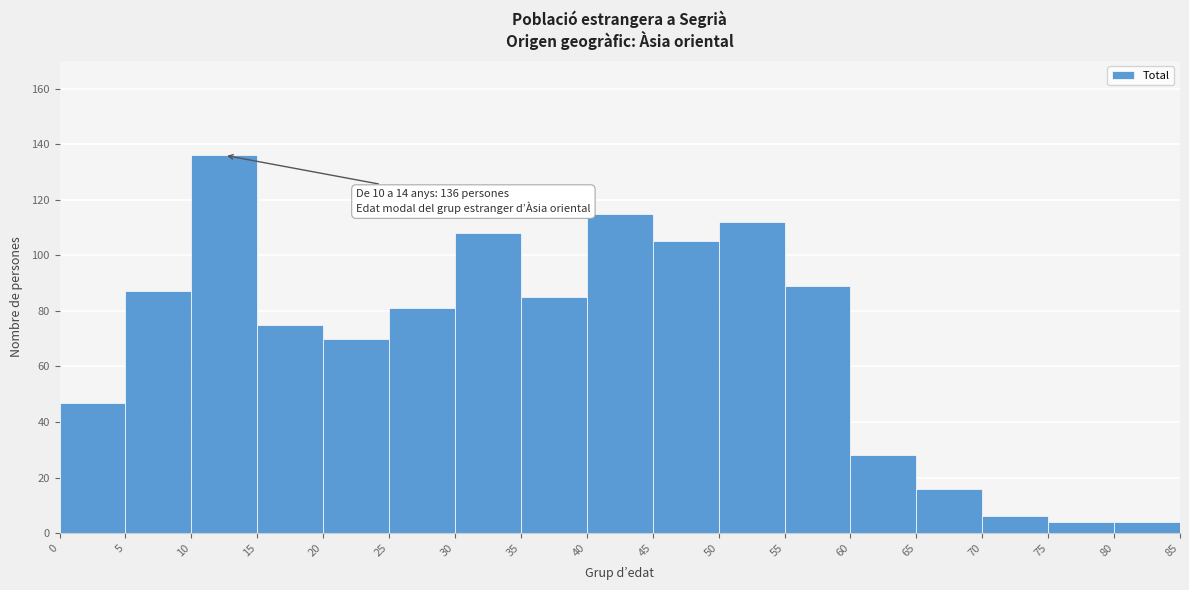

Over which range of the x-axis is the bar tallest?

10 to 15